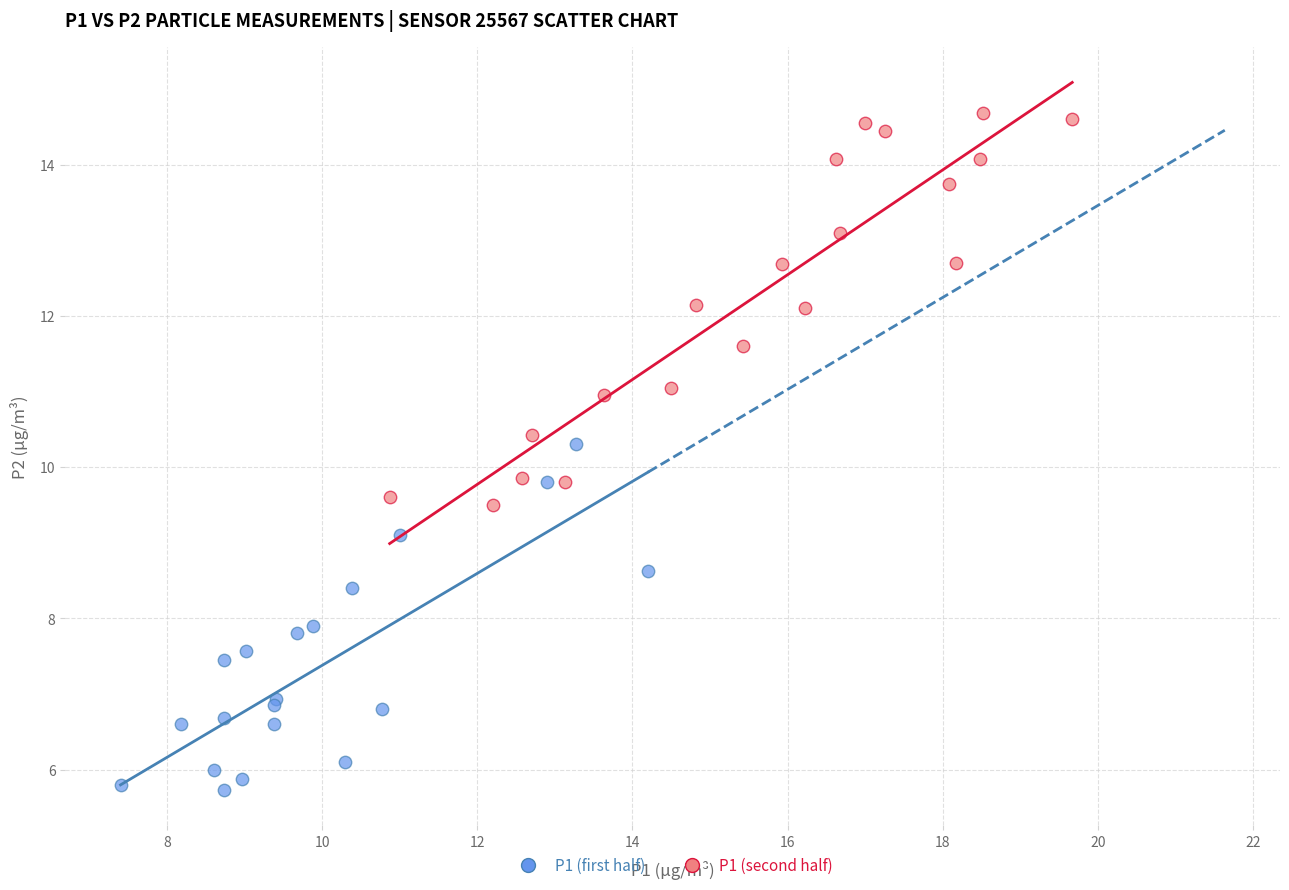

Which series contains the highest Y value?

P1 (second half)